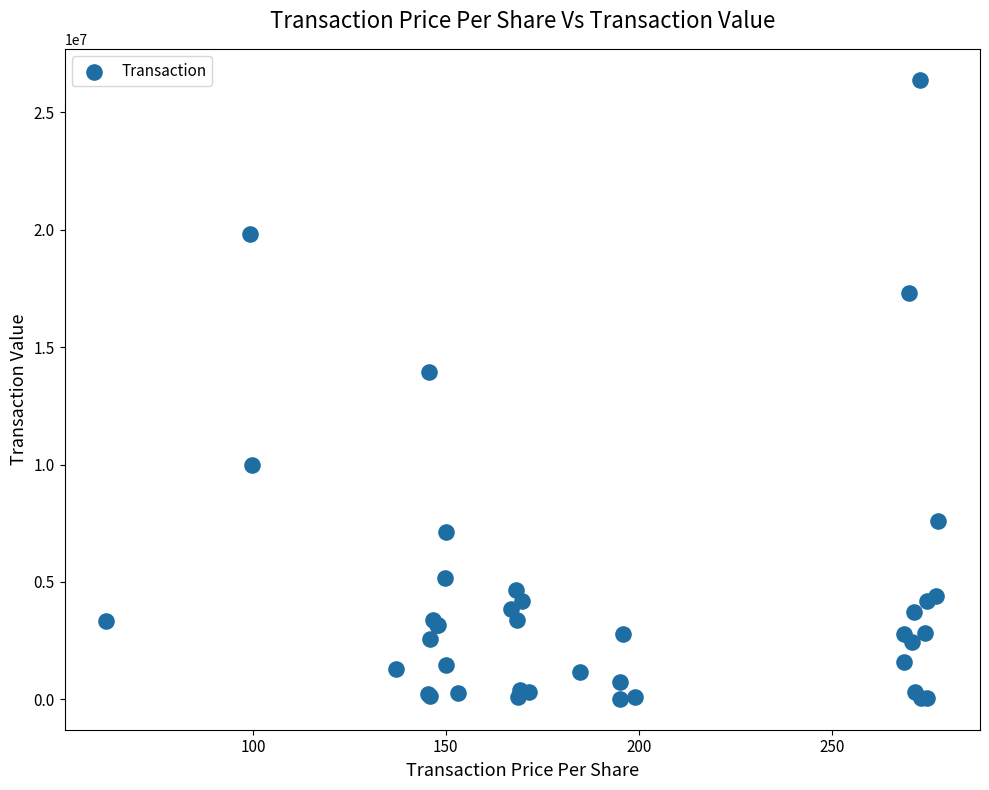

What Y value in the scatter plot is closest to 13204110?

13928729